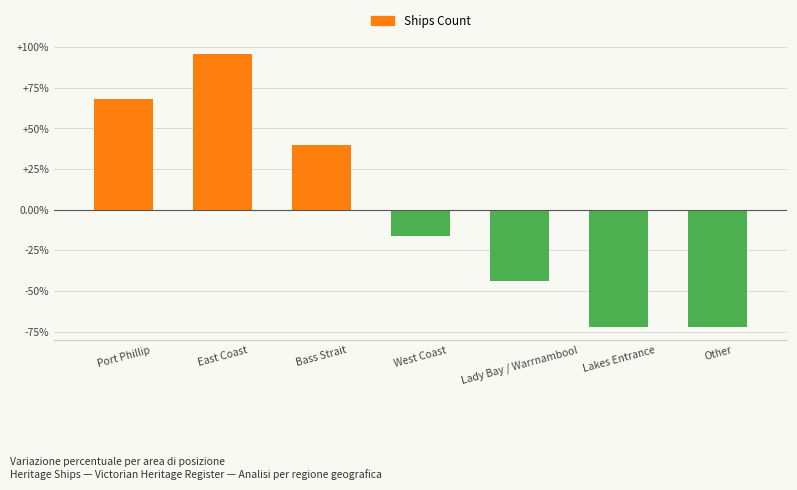

Are the bars grouped side by side (vs. stacked)?

No